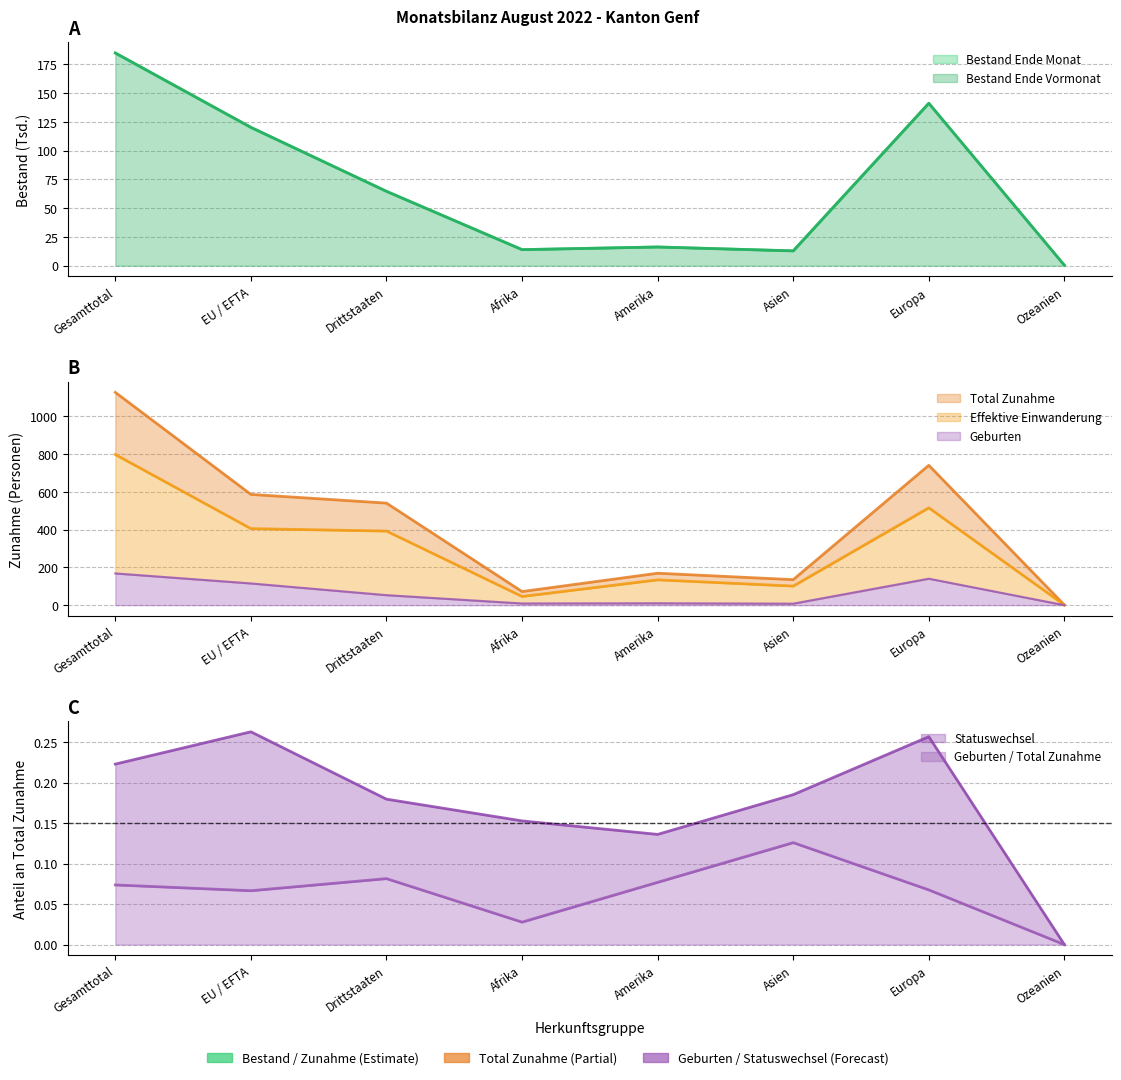

True or false: Effektive Einwanderung and Geburten intersect in this chart.

False